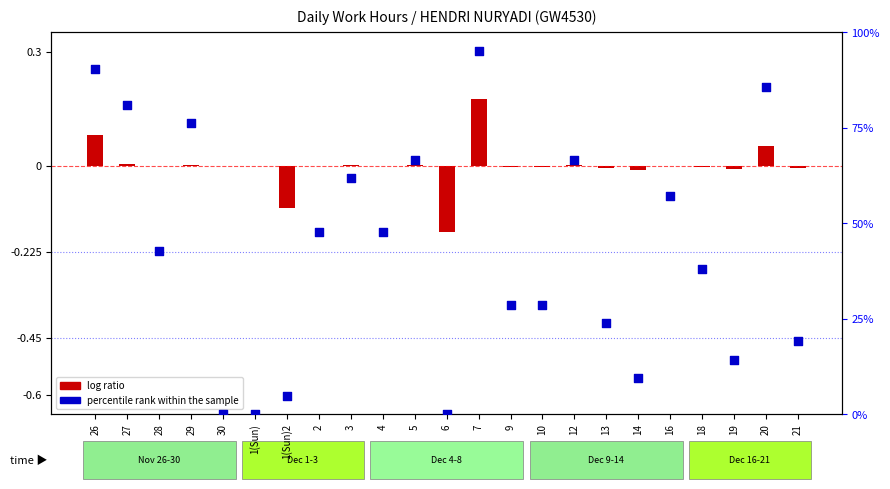

What is the change in value from 28 to 12?

+0.2